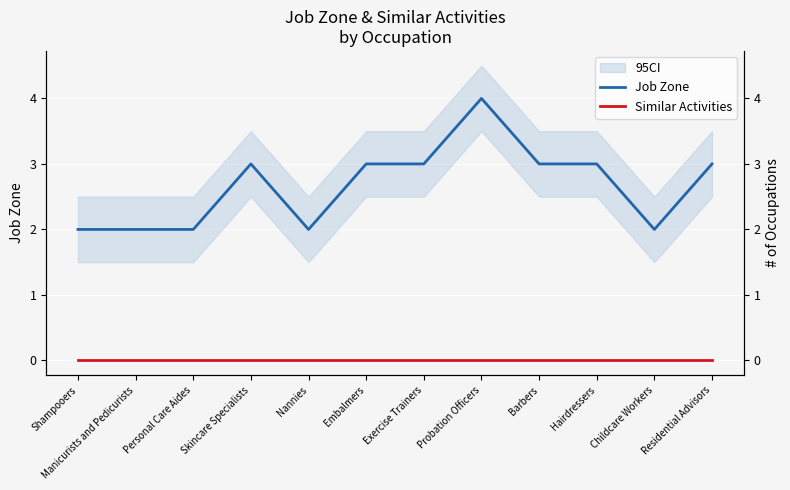

At which label does Similar Activities reach its peak?

Shampooers